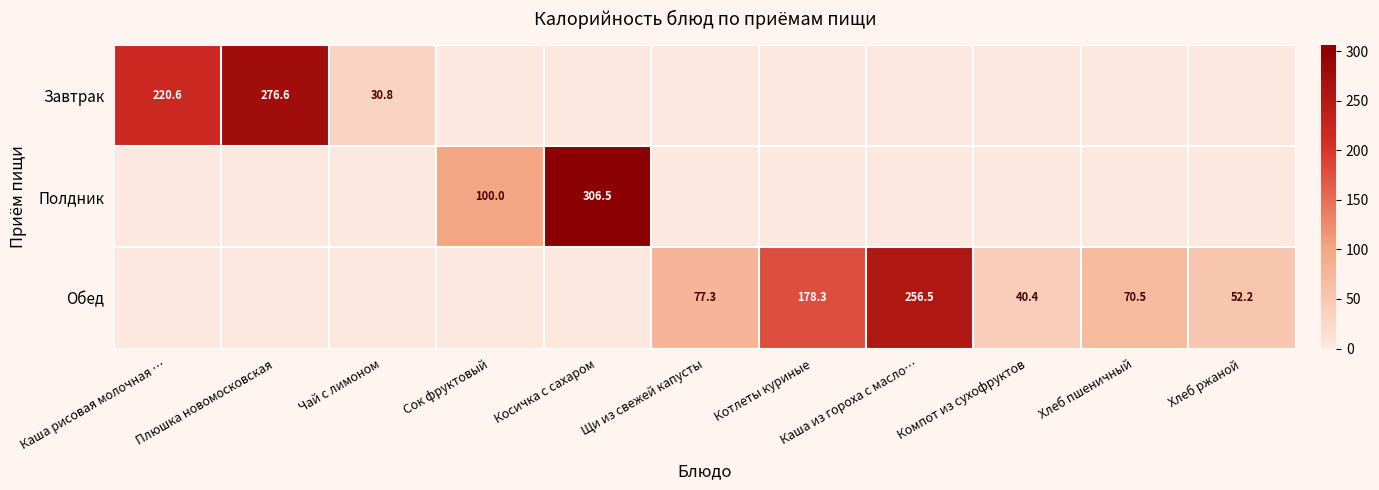

What is the total value across all series at Котлеты куриные?

178.3